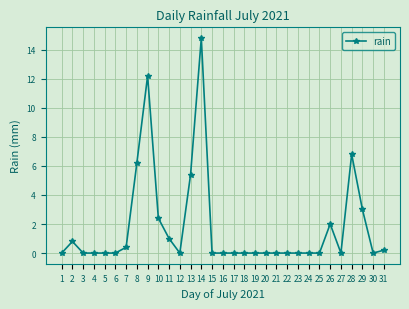

What is the sum of all values?

55.2